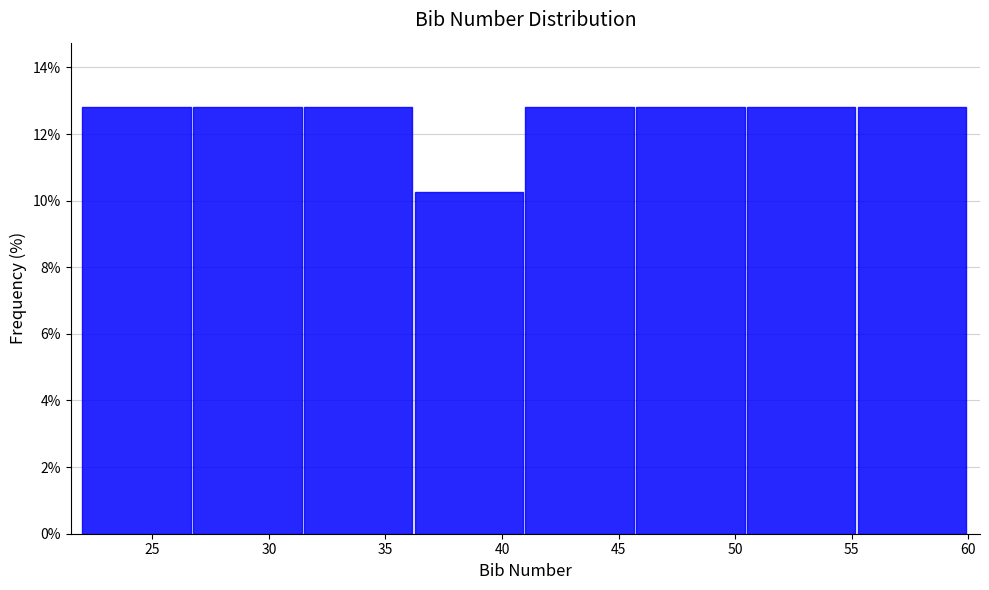

Reading left to right, transcribe this chart: for each bar, give the range it covers on the x-axis and its height. Neither the bar edges nor the heights are printed on the chart, so give them approximately, as read against the axes.

22.00 to 26.75: 12.8
26.75 to 31.50: 12.8
31.50 to 36.25: 12.8
36.25 to 41.00: 10.2
41.00 to 45.75: 12.8
45.75 to 50.50: 12.8
50.50 to 55.25: 12.8
55.25 to 60.00: 12.8